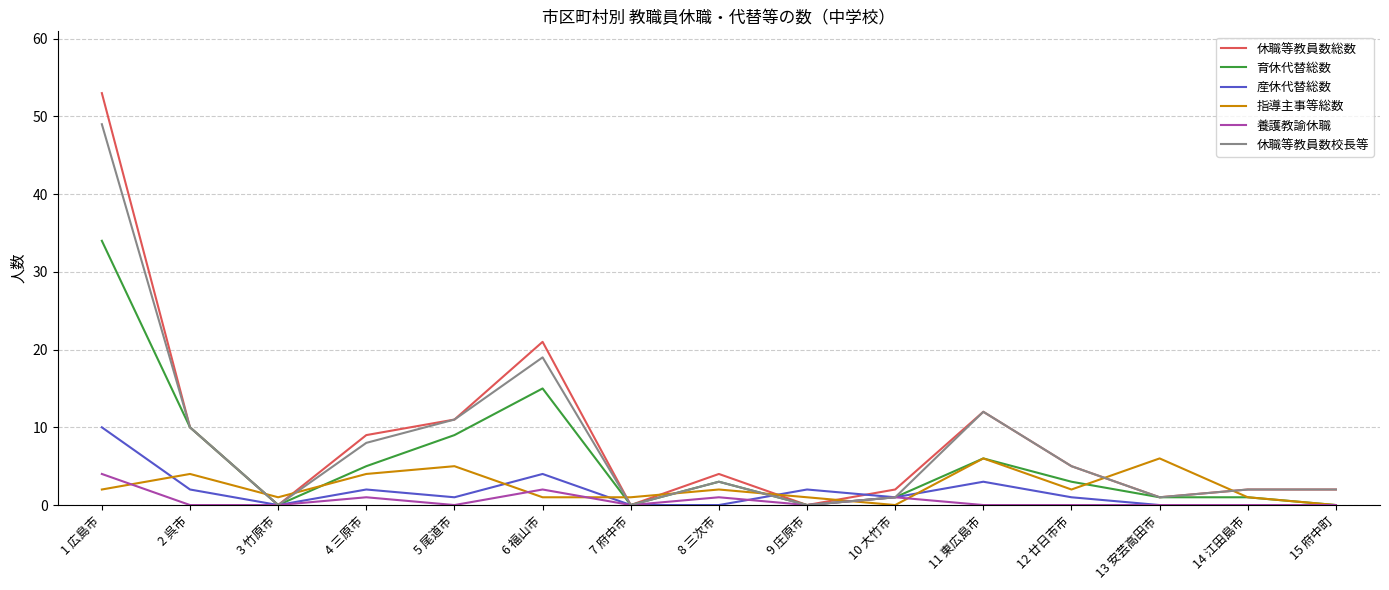

What are all the series names shown in the legend?

休職等教員数総数, 育休代替総数, 産休代替総数, 指導主事等総数, 養護教諭休職, 休職等教員数校長等